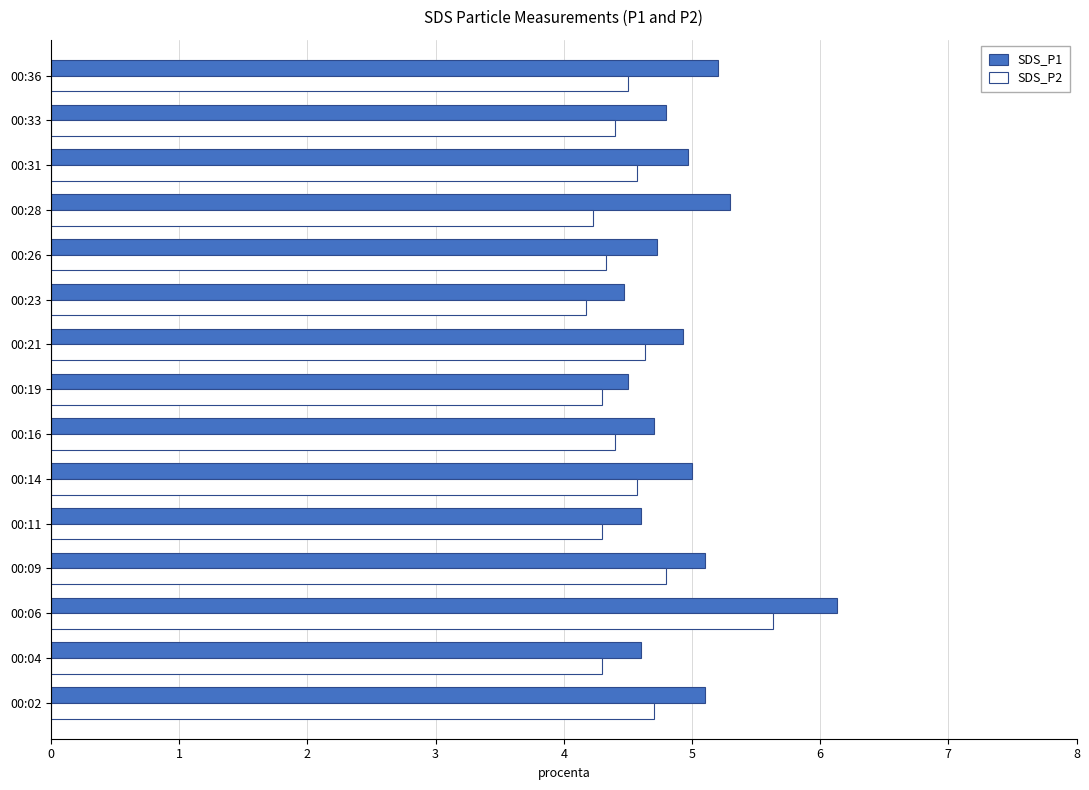

What is the sum of all SDS_P1 values?

74.1